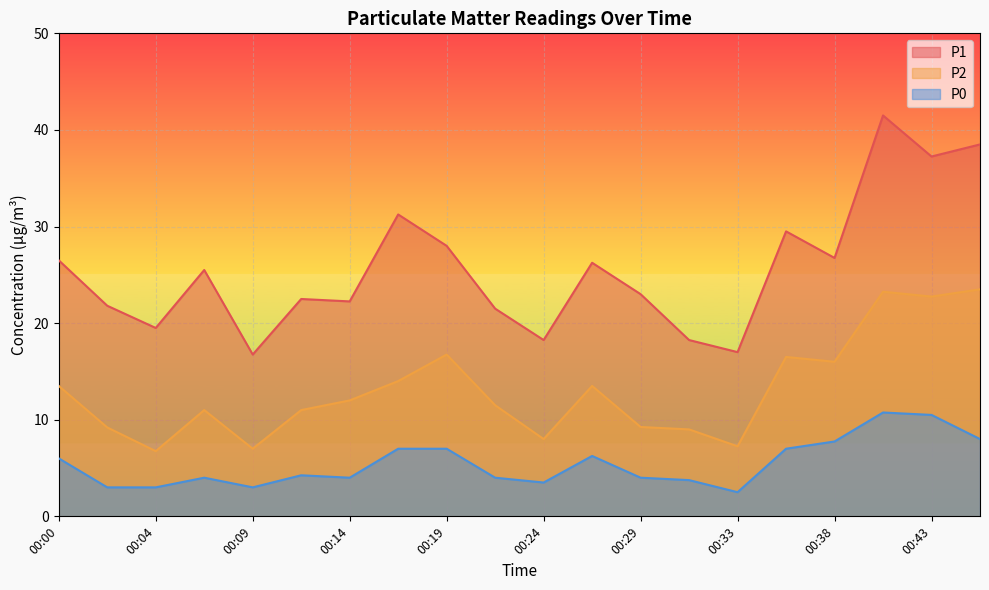

What is the sum of all P0 values?

109.2